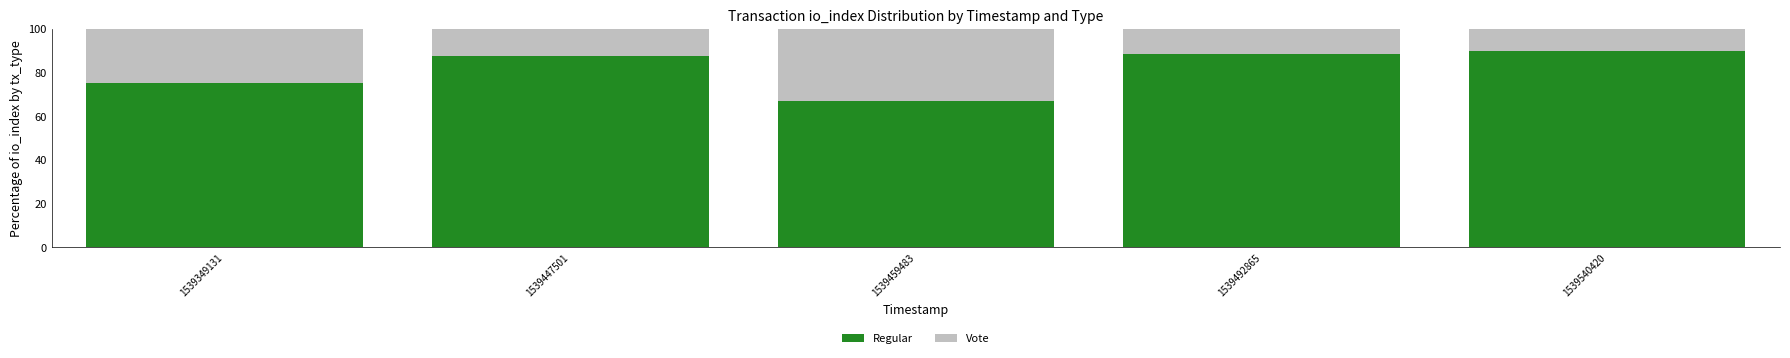

What is the difference between the maximum and minimum values in the Regular series?

23.3